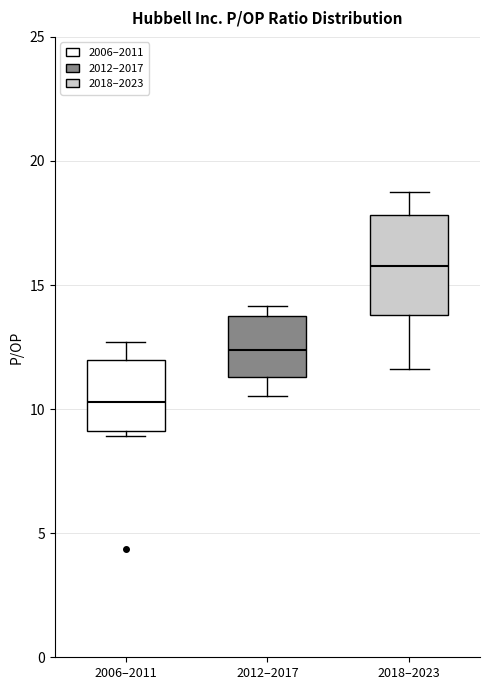

Reading left to right, transcribe this box plot: for each box, give where its median line is, the range the box spans, and where its two whiskers end, as read against the y-axis. The values are not printed on the chart, so give them approximately, as read against the axis.

2006–2011: median 10.5, box 9.0 to 12.0, whiskers 9.0 (just below the box's lower edge) to 12.5
2012–2017: median 12.5, box 11.5 to 14.0, whiskers 10.5 to 14.0 (just above the box's upper edge)
2018–2023: median 16.0, box 14.0 to 18.0, whiskers 11.5 to 18.5